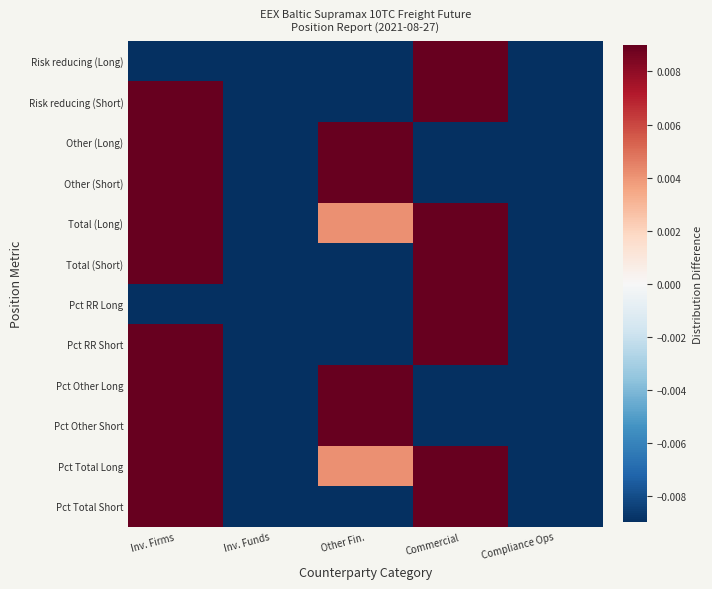

Between Inv. Funds and Commercial, which is larger?

Commercial